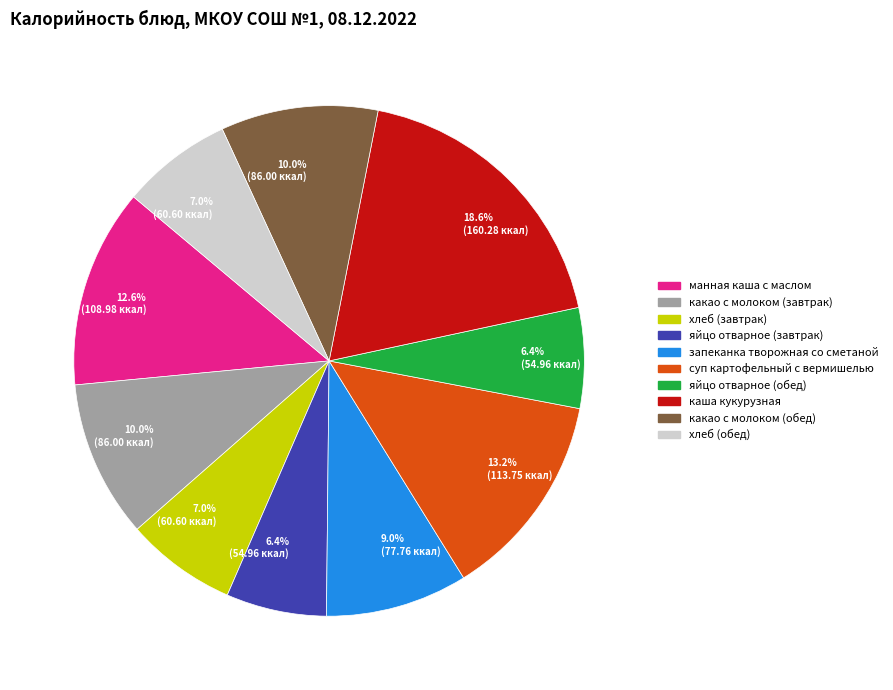

How many segments does this pie chart have?

10